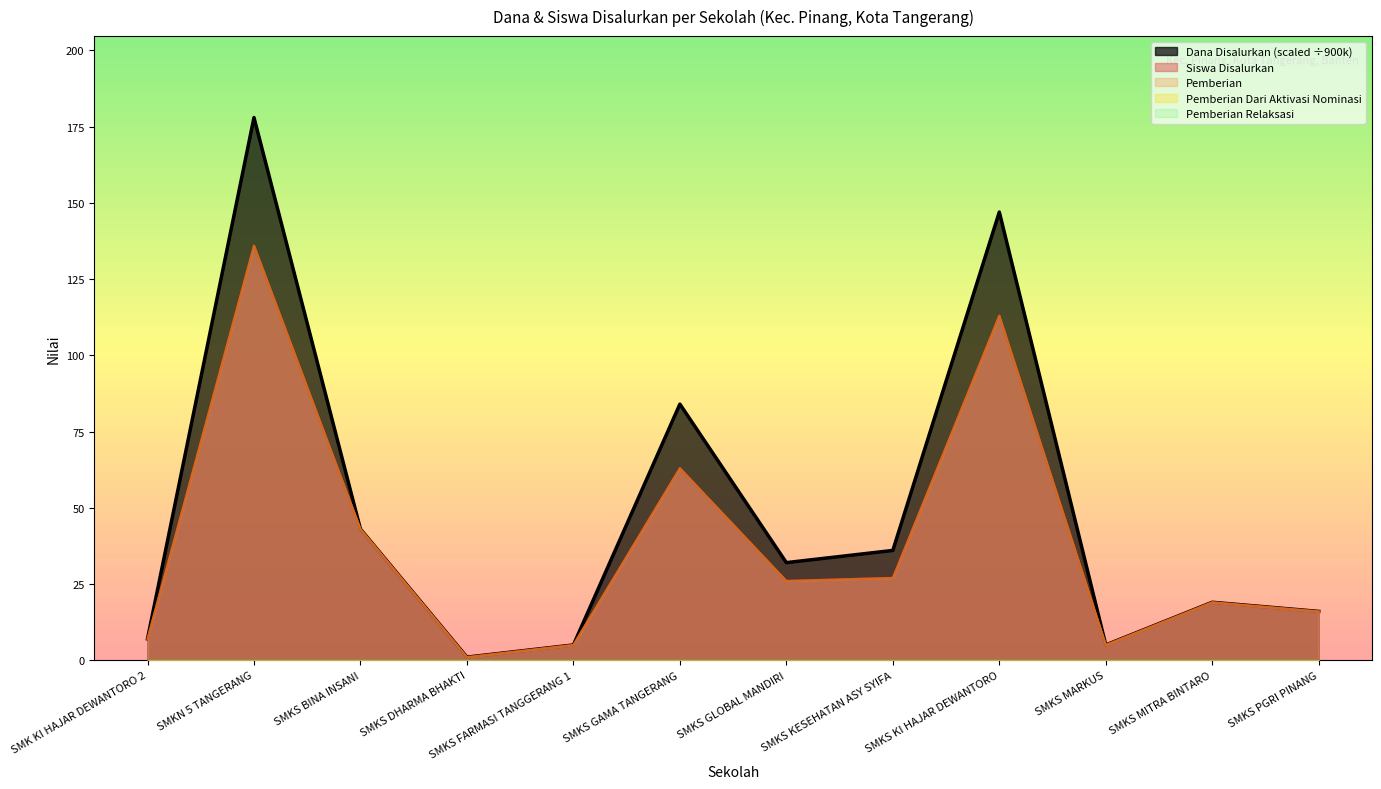

Is the value of Pemberian at SMKS FARMASI TANGGERANG 1 greater than the value of Dana Disalurkan at SMKS MARKUS?

No